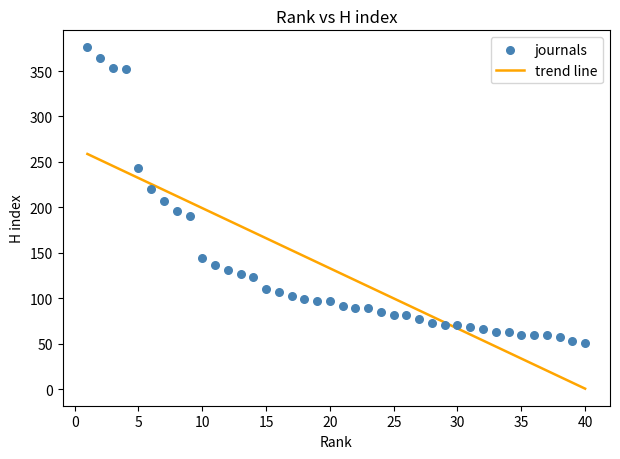

What is the range of X values (max minus min)?

39